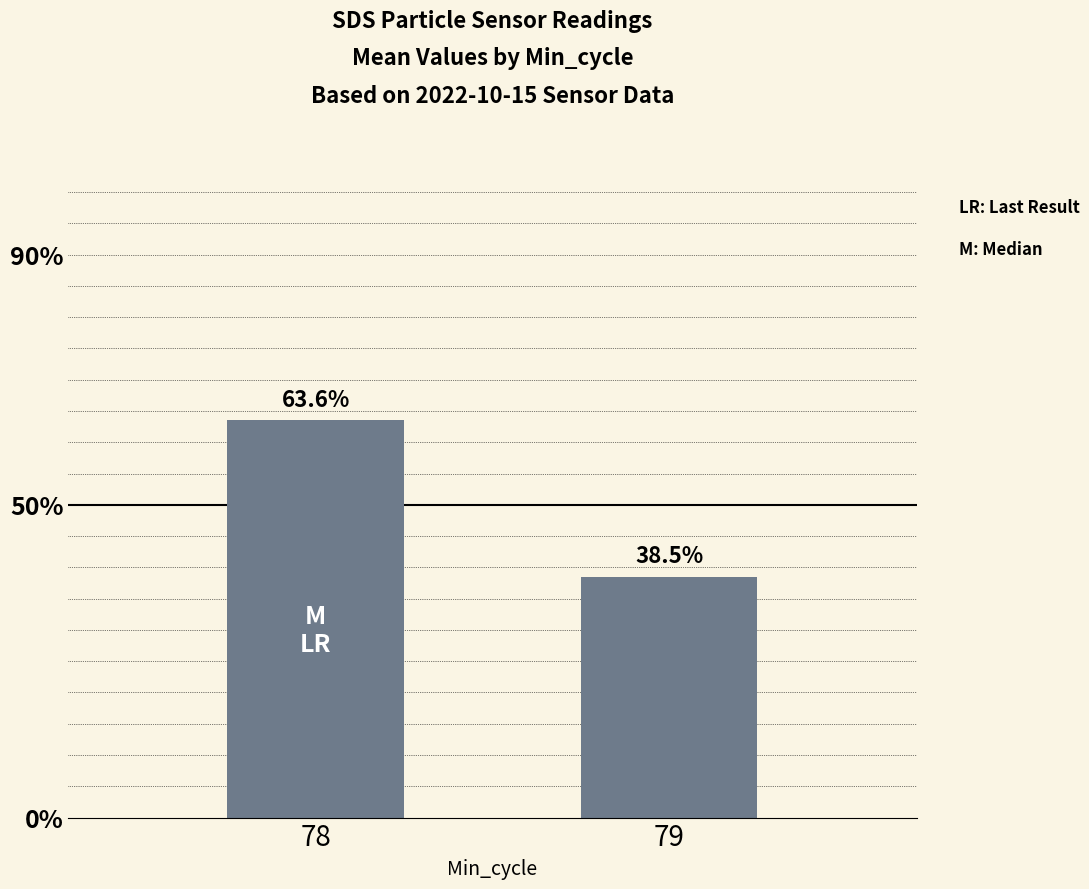

Are the bars horizontal?

No